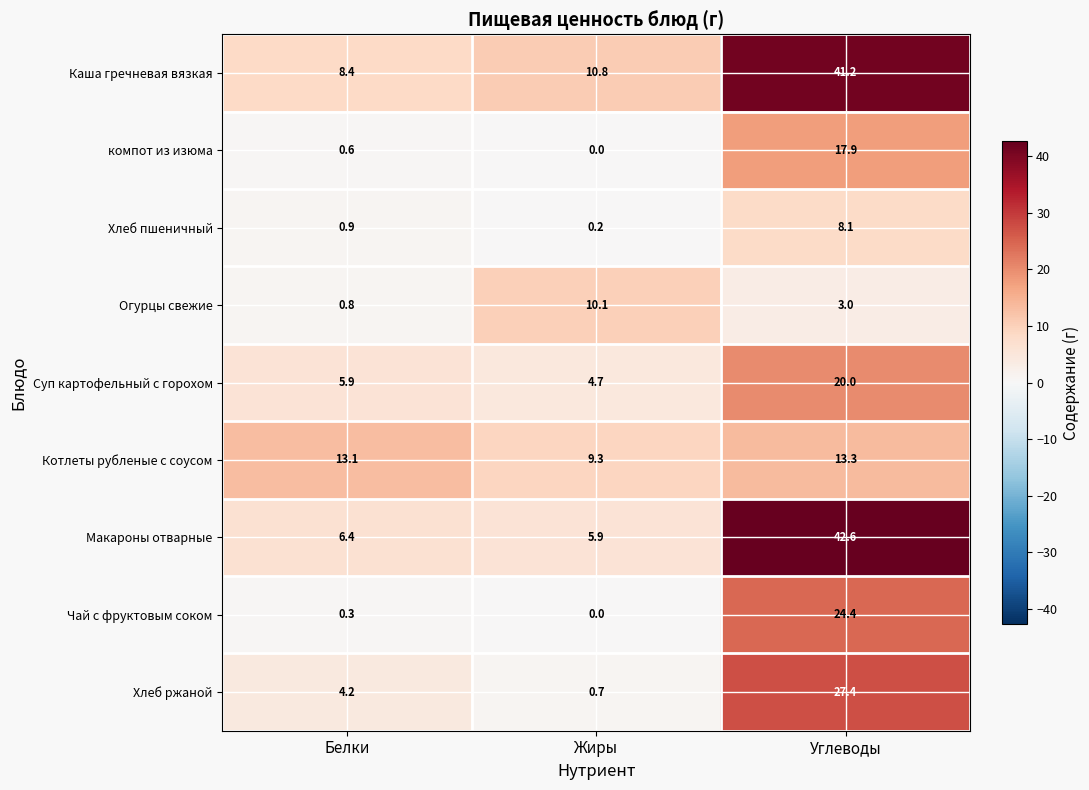

The Чай с фруктовым соком series shows -12.0 at Жиры. True or false?

False